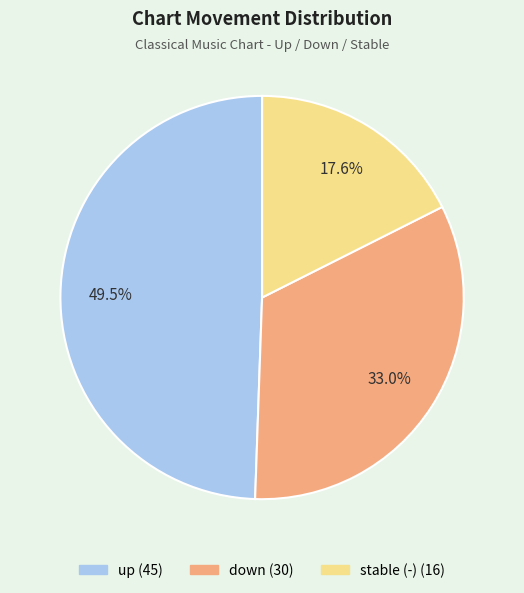

Is there any slice that represents more than half of the pie?

No